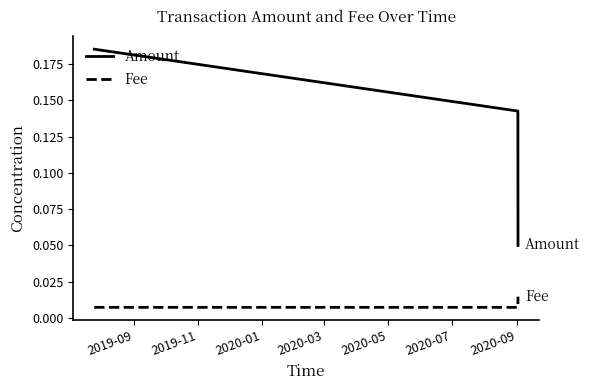

What is the sum of all Amount values?

0.4